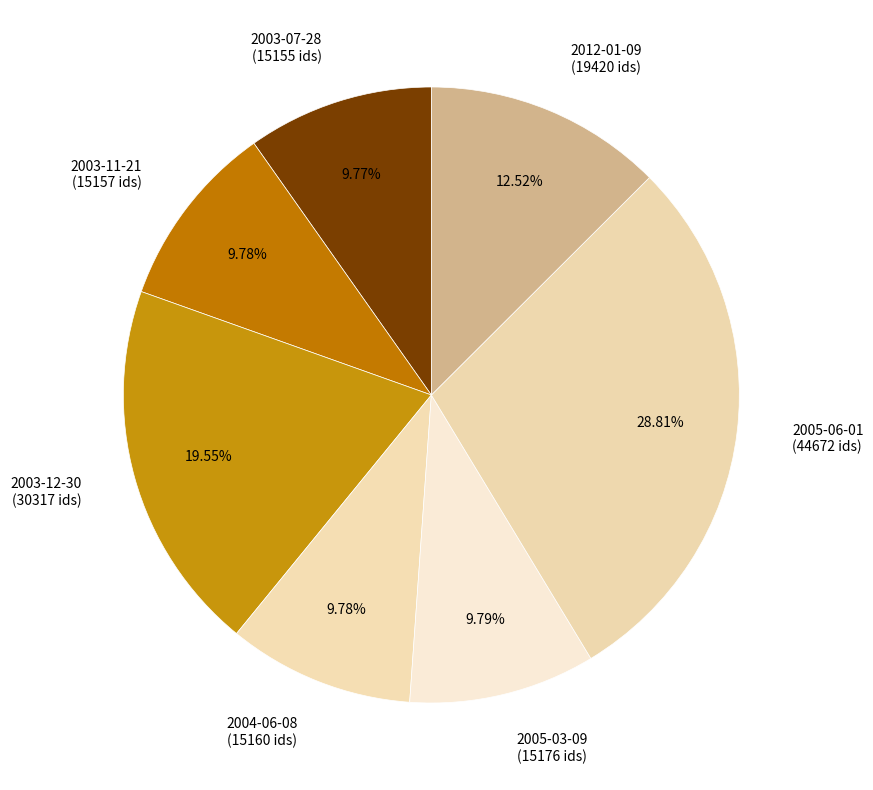

Which has a higher value, 2003-12-30 (30317 ids) or 2005-03-09 (15176 ids)?

2003-12-30 (30317 ids)